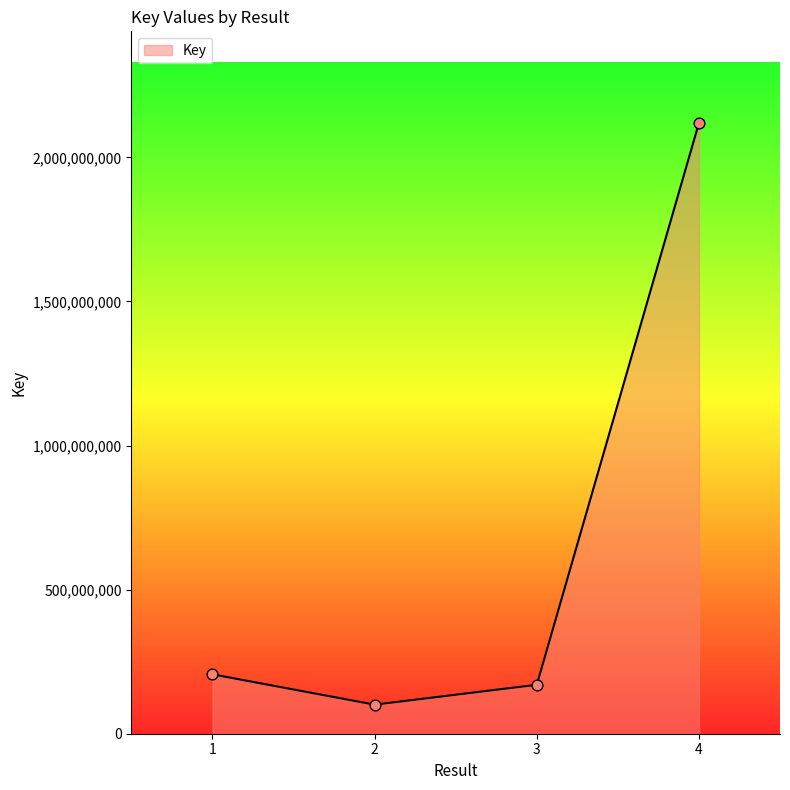

What is the change in value from 2 to 3?

+68915929